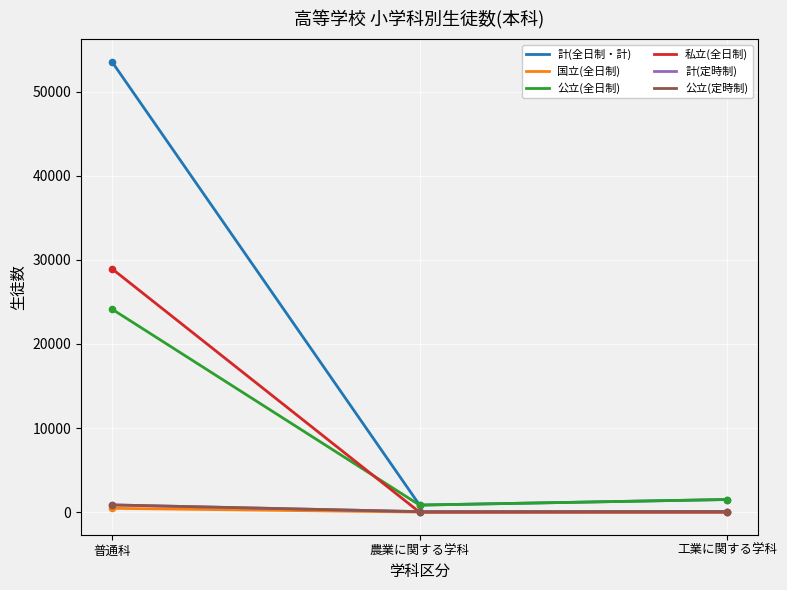

Which series contains the highest Y value?

計(全日制・計)